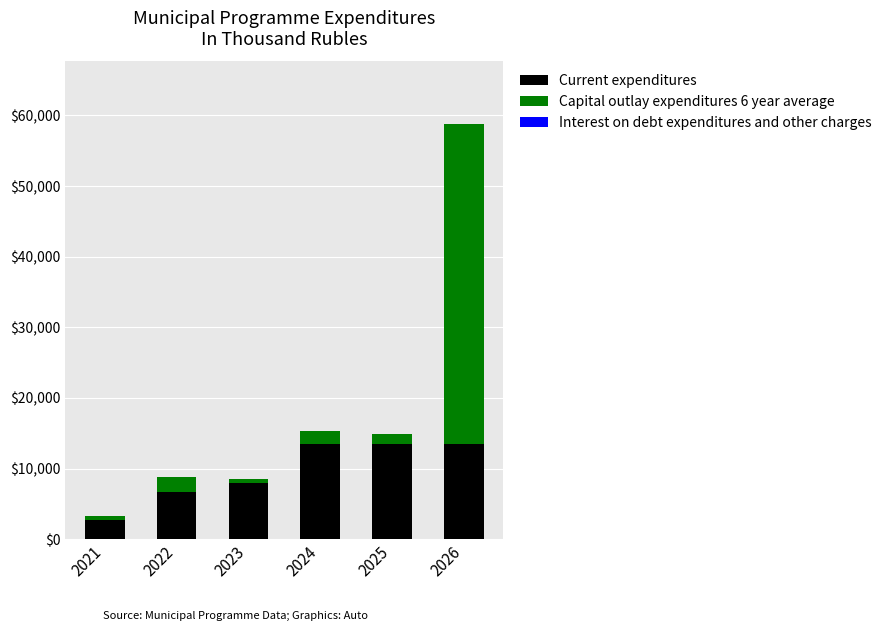

At which category is the sum across all series the highest?

2026